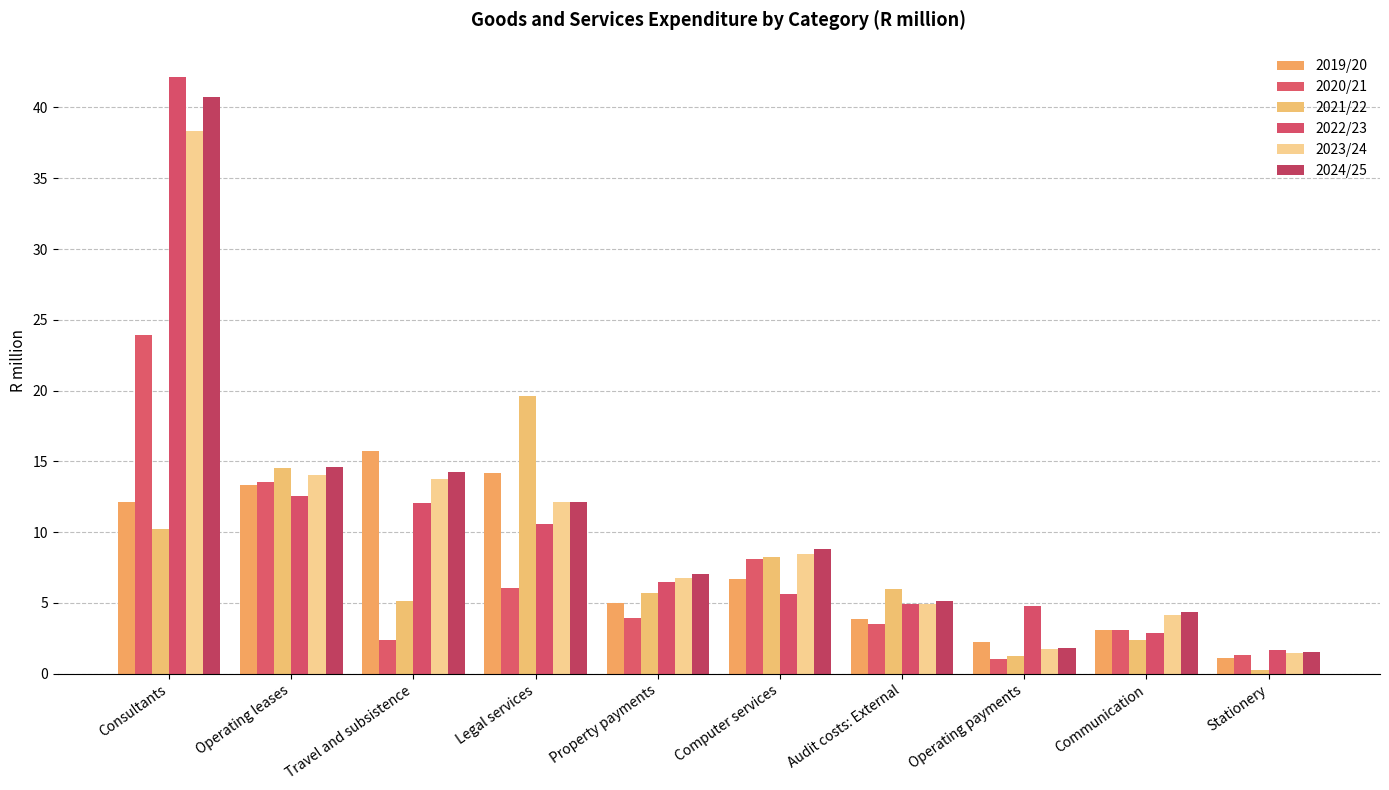

How many bars are there in each group?

6